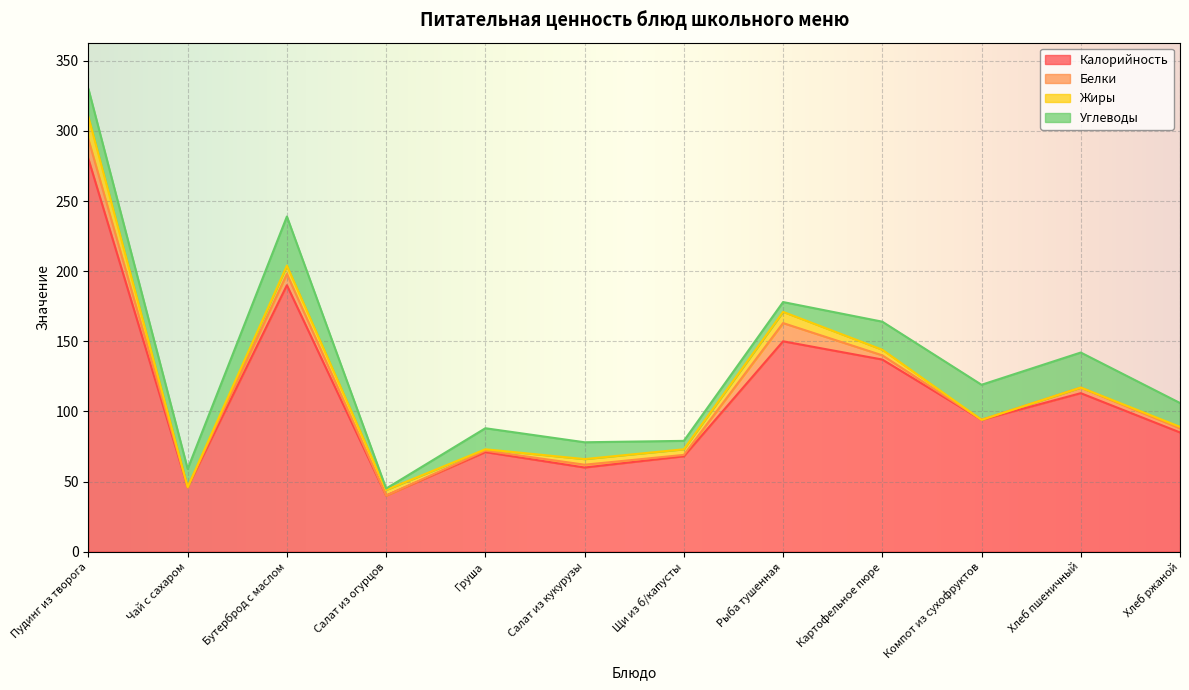

Reading left to right, extract all data points from this chart.

Калорийность: 280	46	190	40	71	60	68	150	137	94	113	85
Белки: 14	0	8	0	1	2	1	13	3	0	4	3
Жиры: 16	0	6	4	1	4	4	8	4	0	0	1
Углеводы: 20	13	35	1	15	12	6	7	20	25	25	17